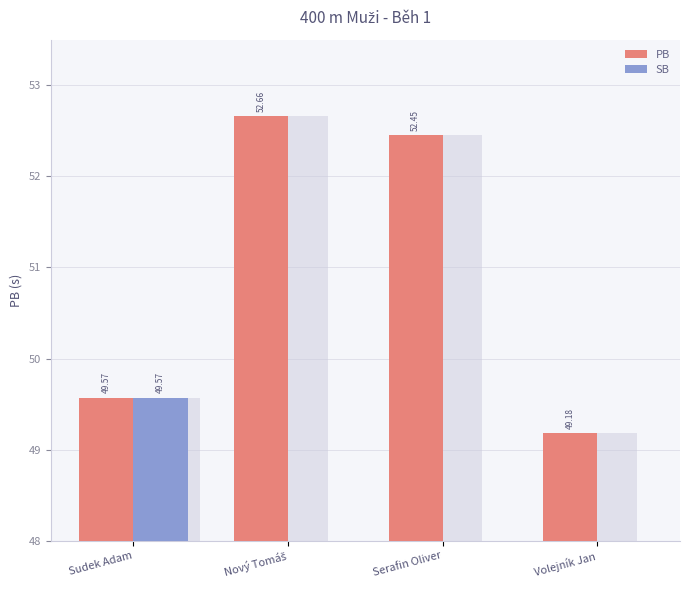

Reading right to left, list all the values displayed in this chart.

PB: 49.2	52.5	52.7	49.6
SB: 0.0	0.0	0.0	49.6